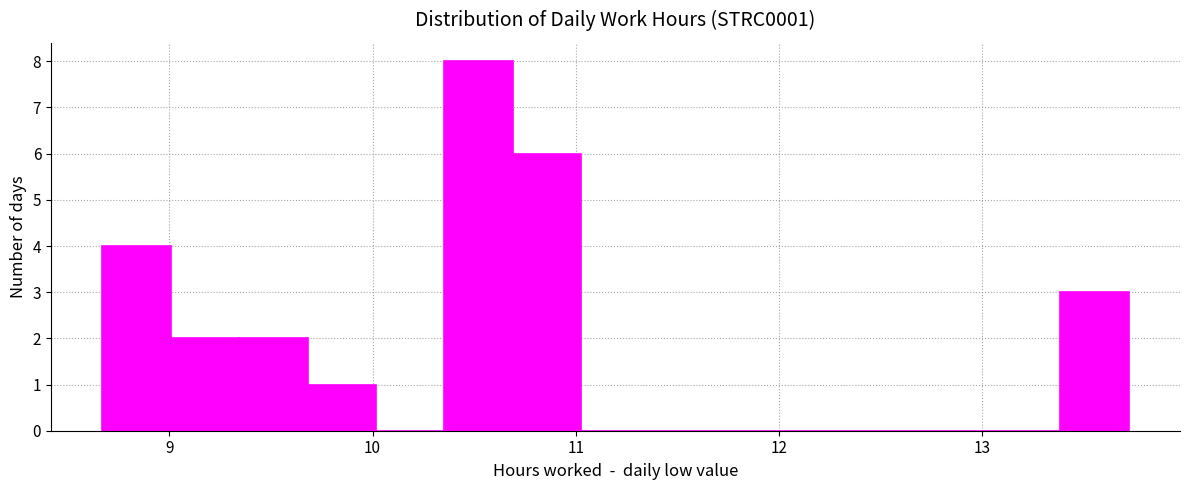

Read against the x-axis, roughly where is the centre of the tallest bar?

10.5